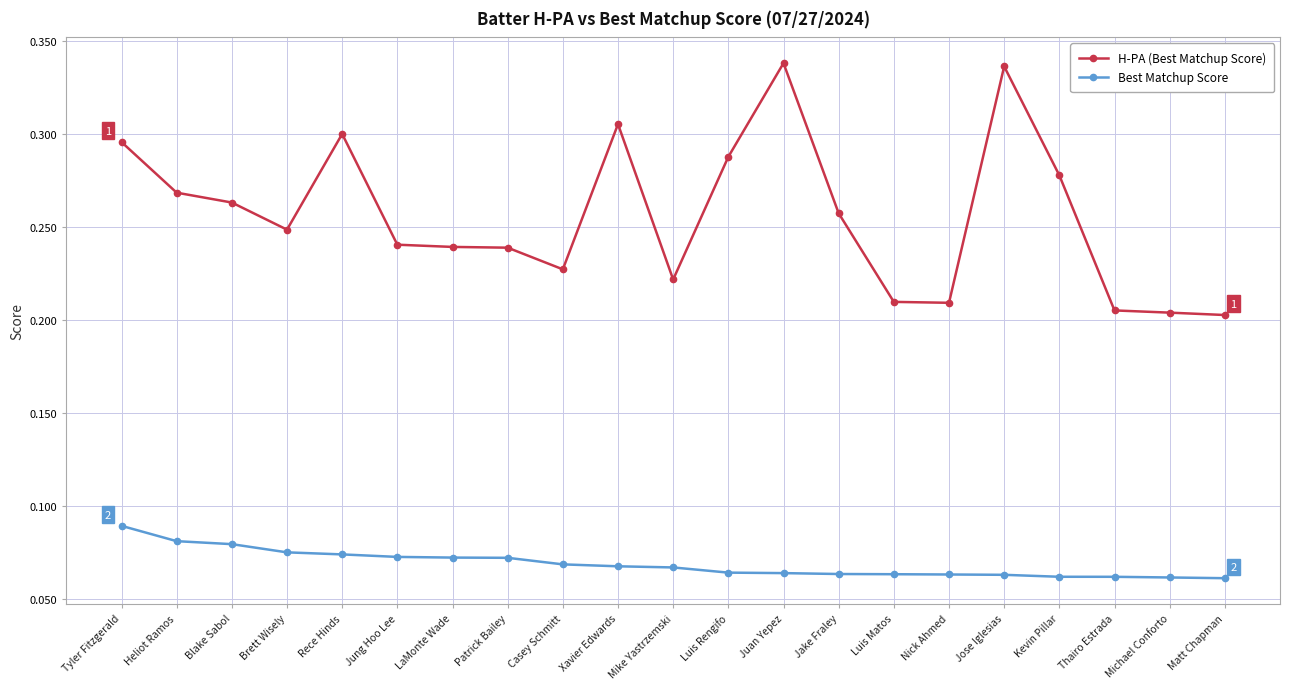

Count the Best Matchup Score values in the range 0 to 1.

21